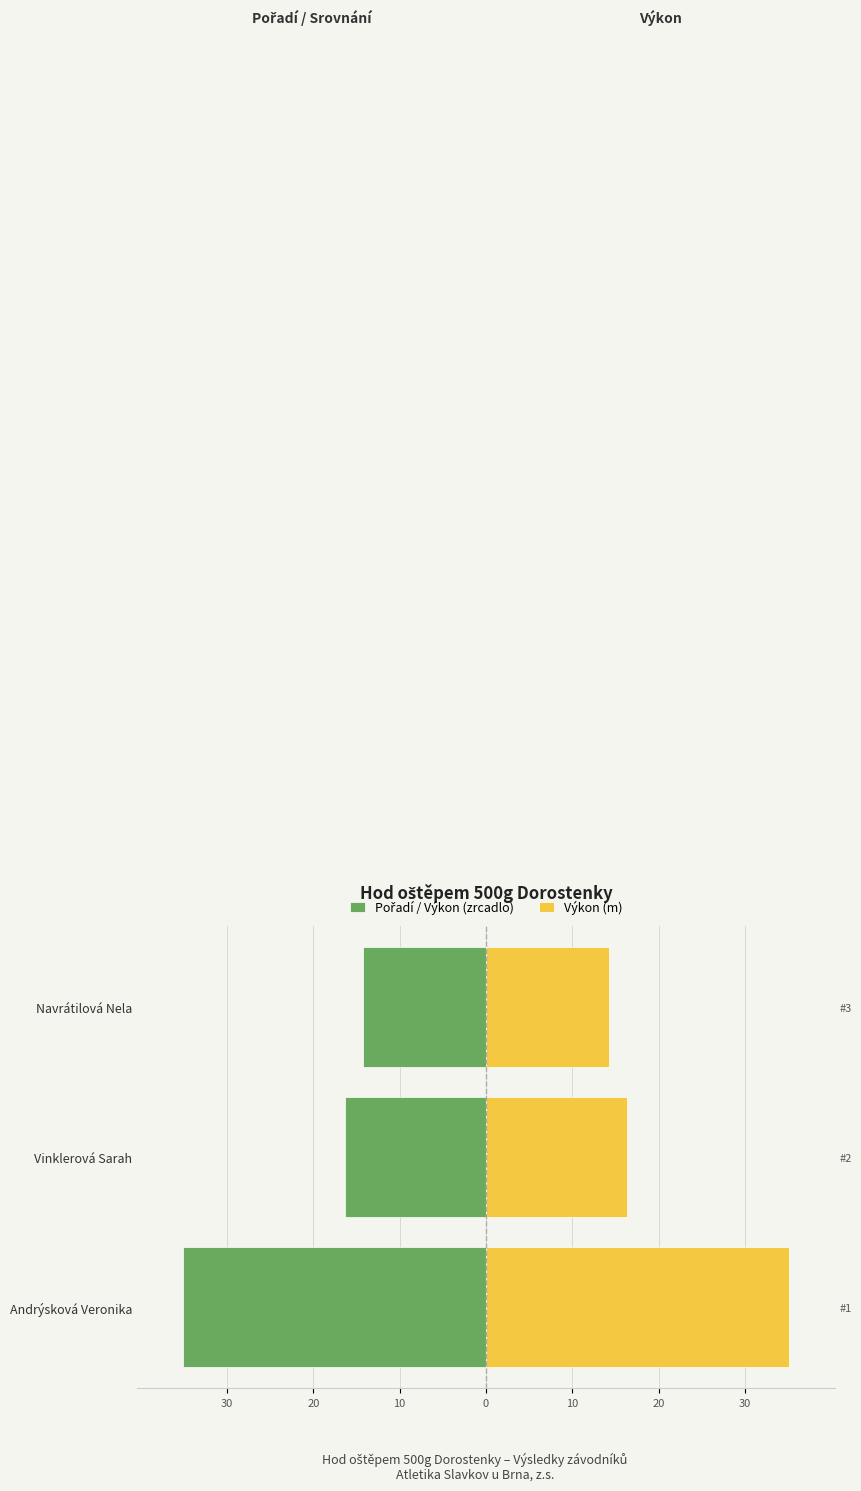

Which series has the largest total across all categories?

Výkon (m)